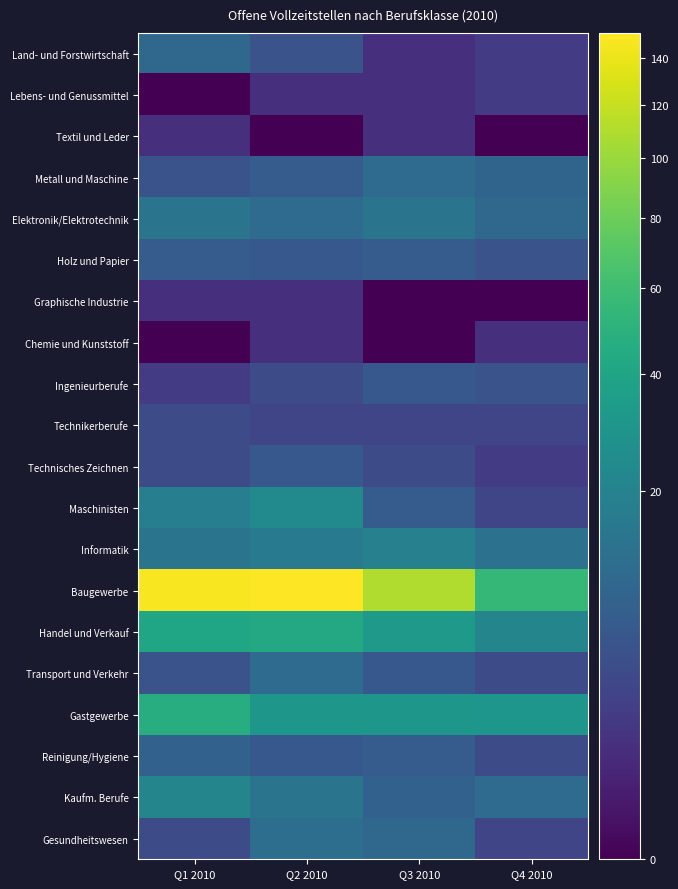

Which series has the largest total across all categories?

Baugewerbe